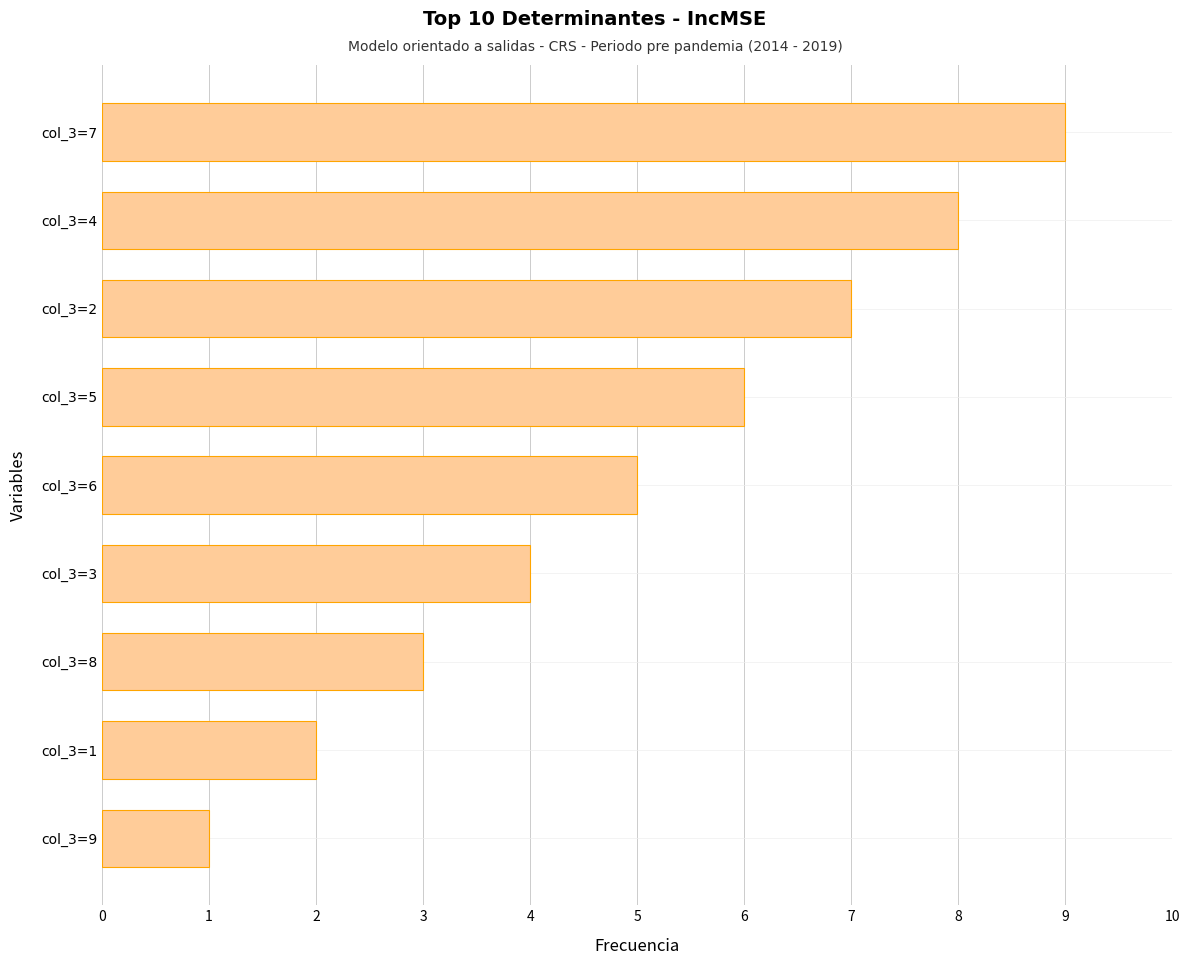

What is the ratio of the value at col_3=4 to the value at col_3=2?

1.1